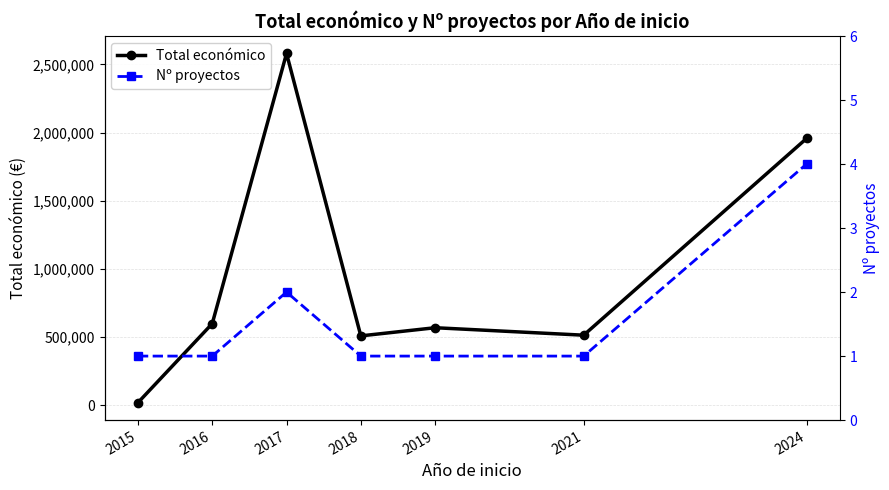

What is the value of the Total económico point at the 6th from the left?

513192